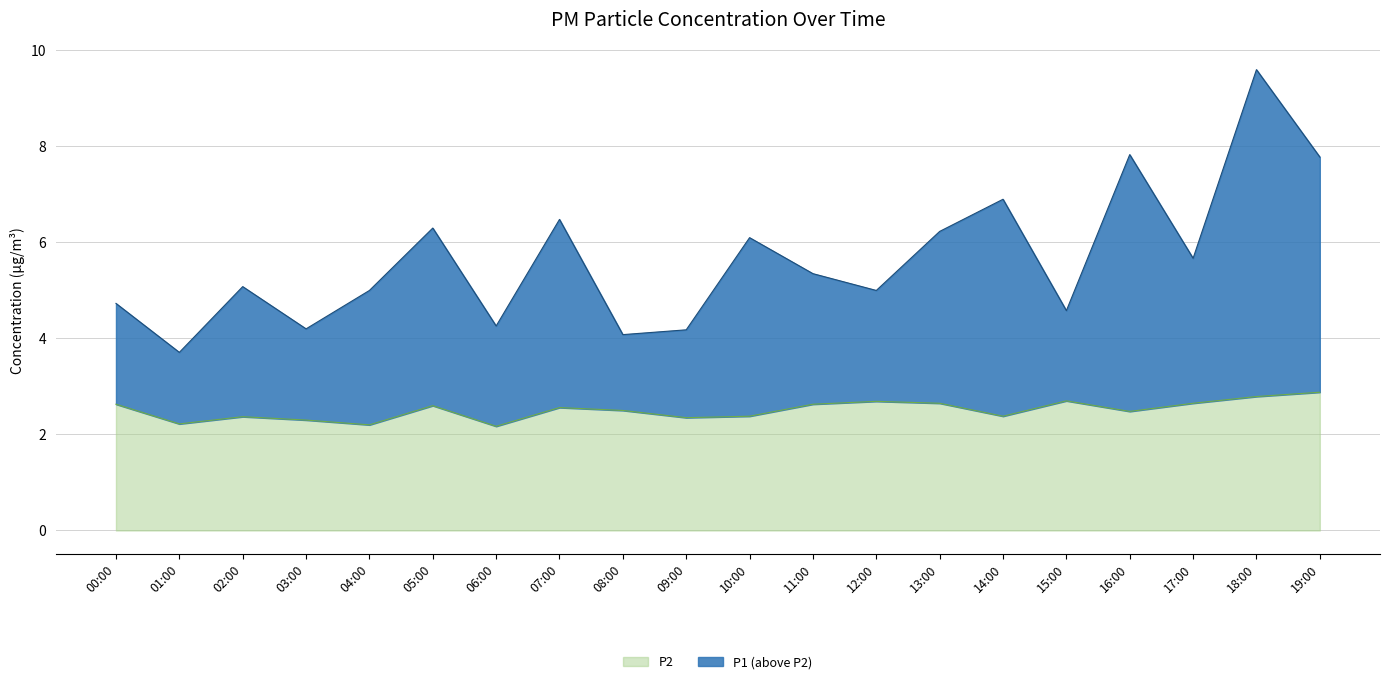

Is it true that P2 equals 4.1 at 02:00?

False